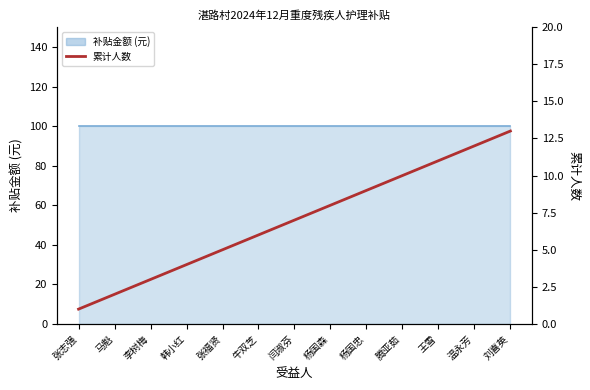

What is the average value?

7